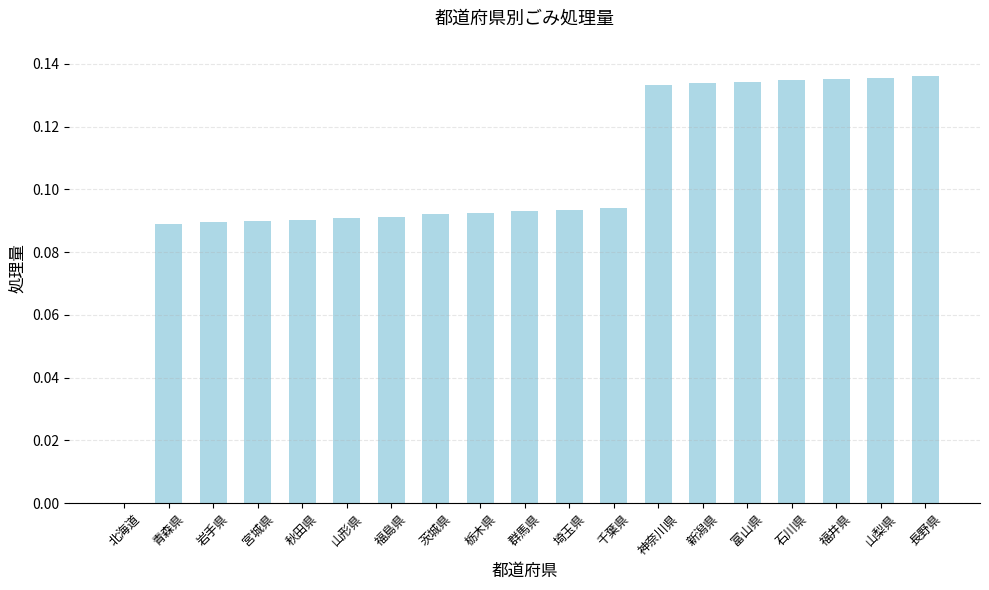

How many positive values are there?

18